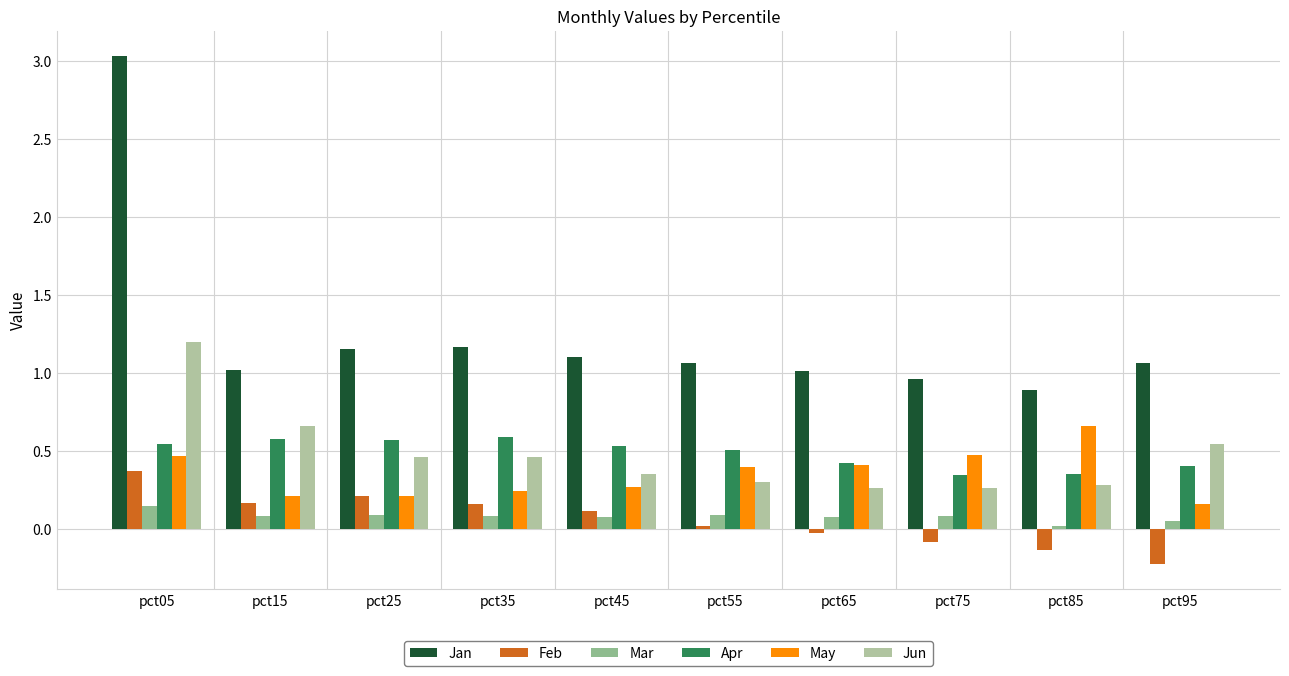

Are the bars horizontal?

No